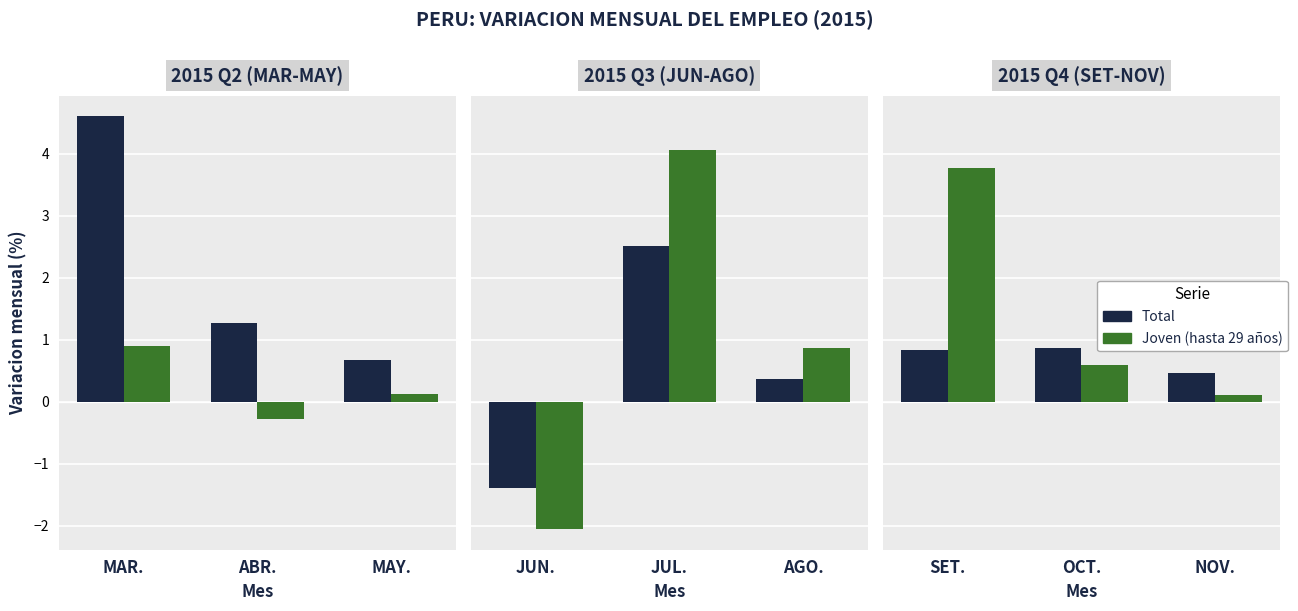

What position from the left is OCT.?

2